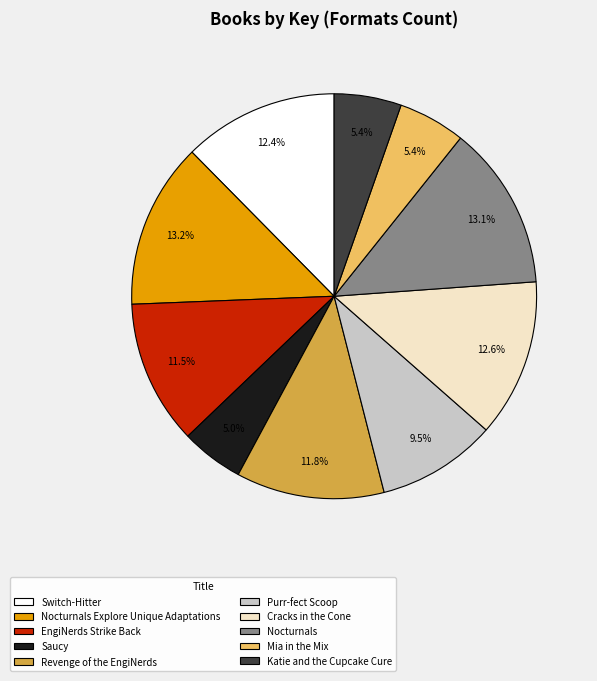

How much of the chart is everything except Cracks in the Cone?

87.4%